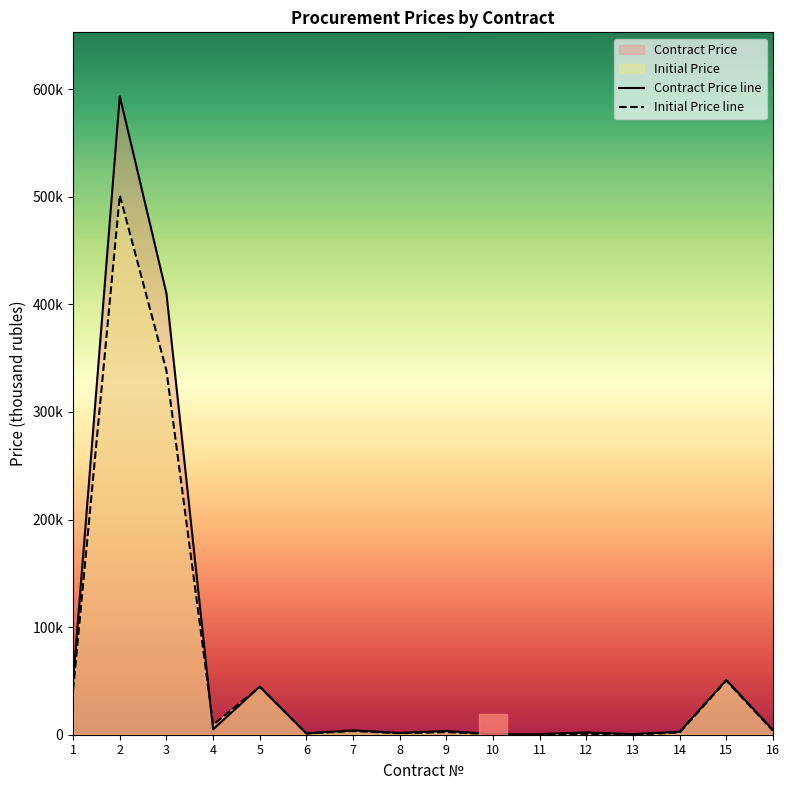

At which category is the sum across all series the highest?

2